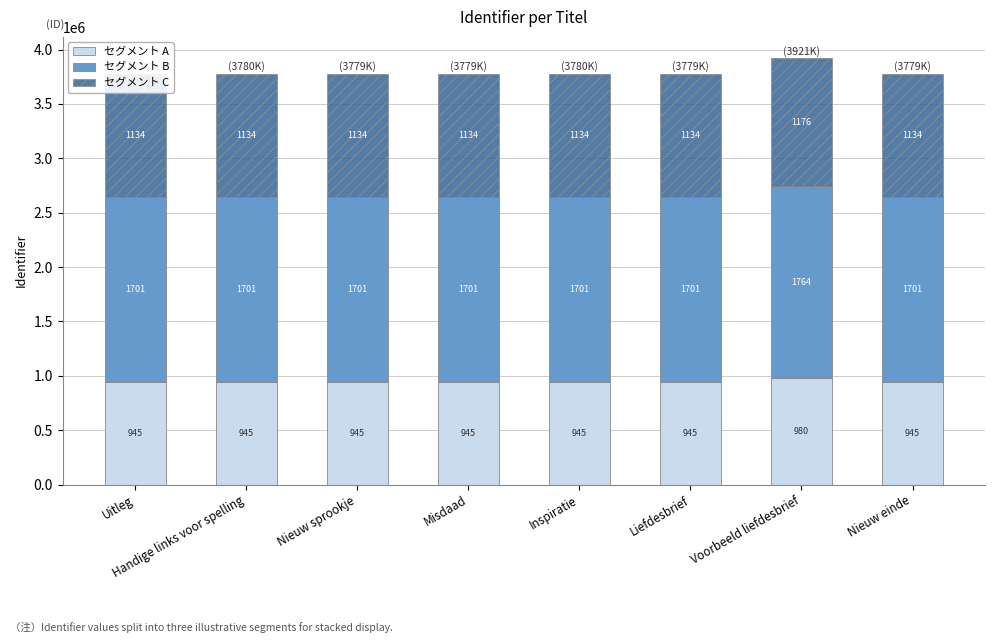

Are the bars horizontal?

No